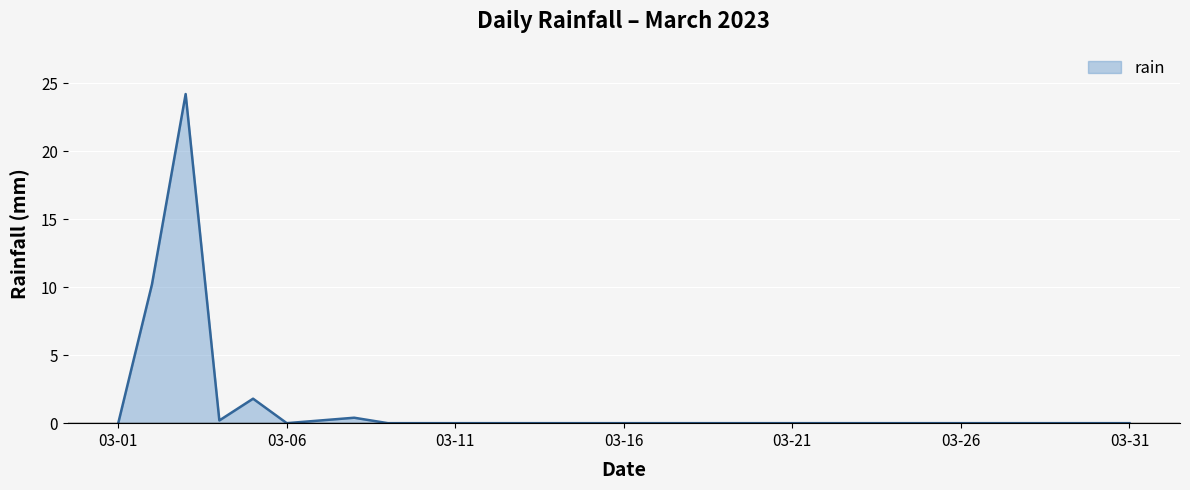

What is the difference between the maximum and minimum values?

24.2